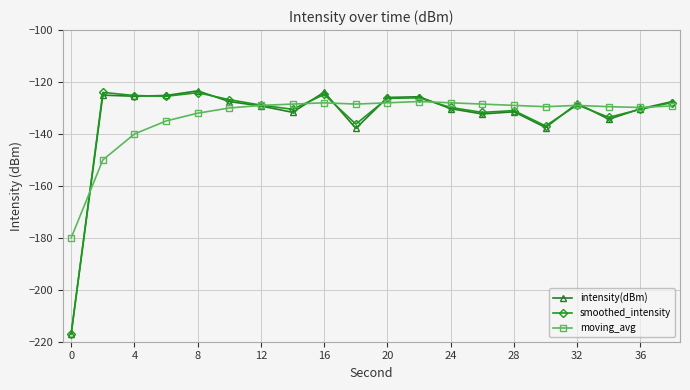

What is the minimum value shown in the chart?

-216.9